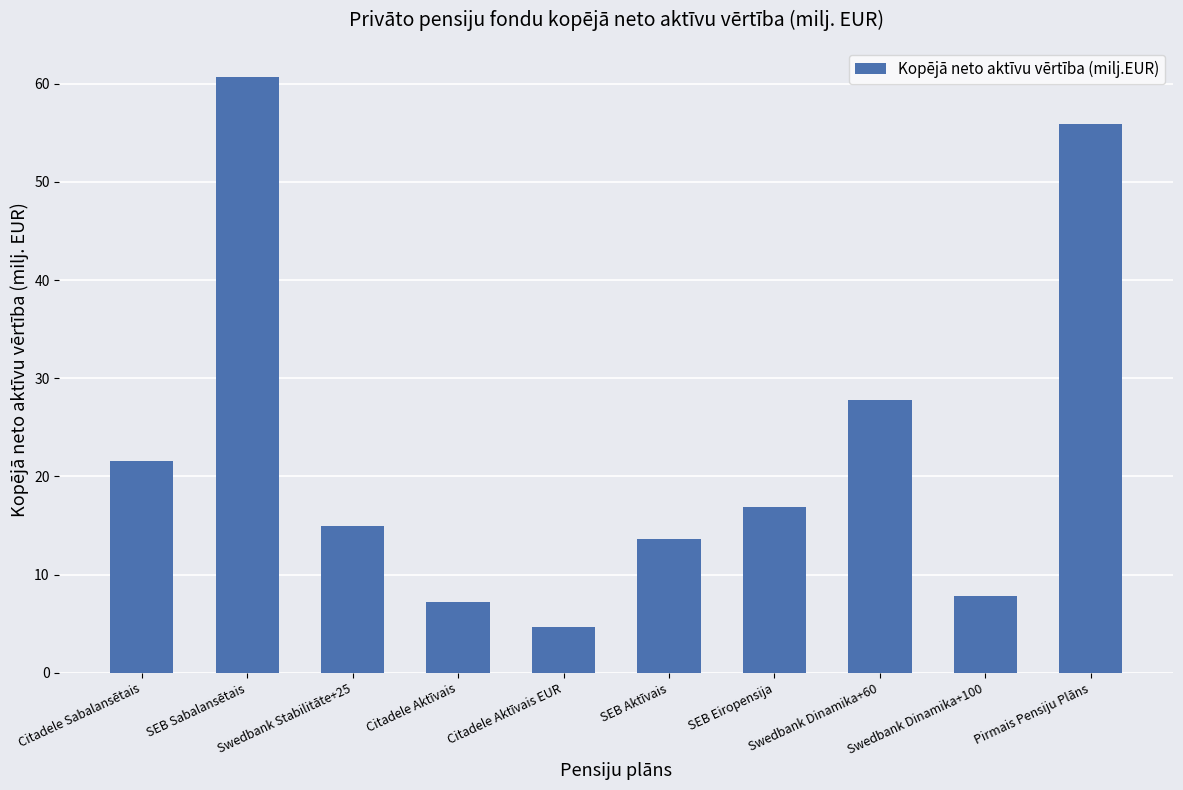

Reading right to left, what are all the values shown in this chart?

Pirmais Pensiju Plāns=55.9	Swedbank Dinamika+100=7.9	Swedbank Dinamika+60=27.8	SEB Eiropensija=16.9	SEB Aktīvais=13.6	Citadele Aktīvais EUR=4.7	Citadele Aktīvais=7.2	Swedbank Stabilitāte+25=15.0	SEB Sabalansētais=60.7	Citadele Sabalansētais=21.5